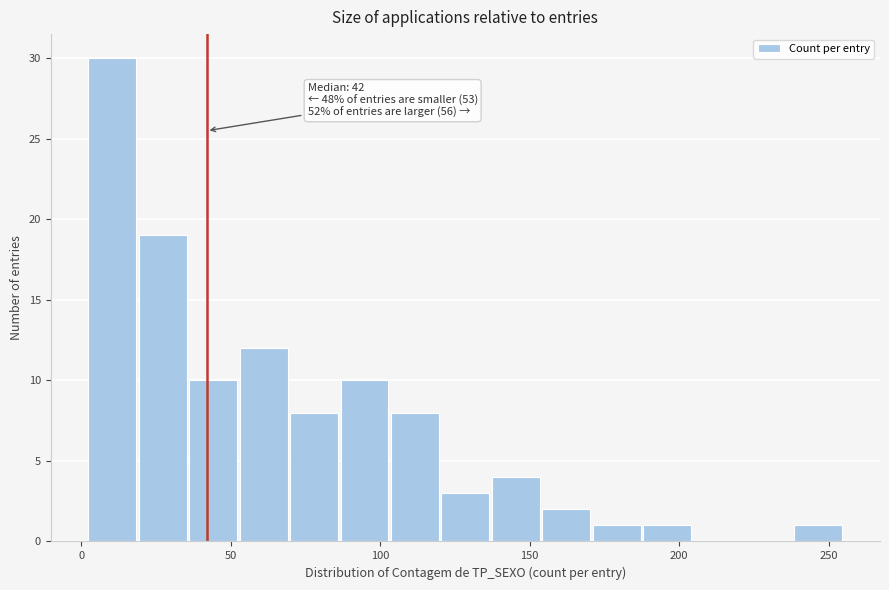

Read against the x-axis, roughly where is the centre of the tallest bar?

10